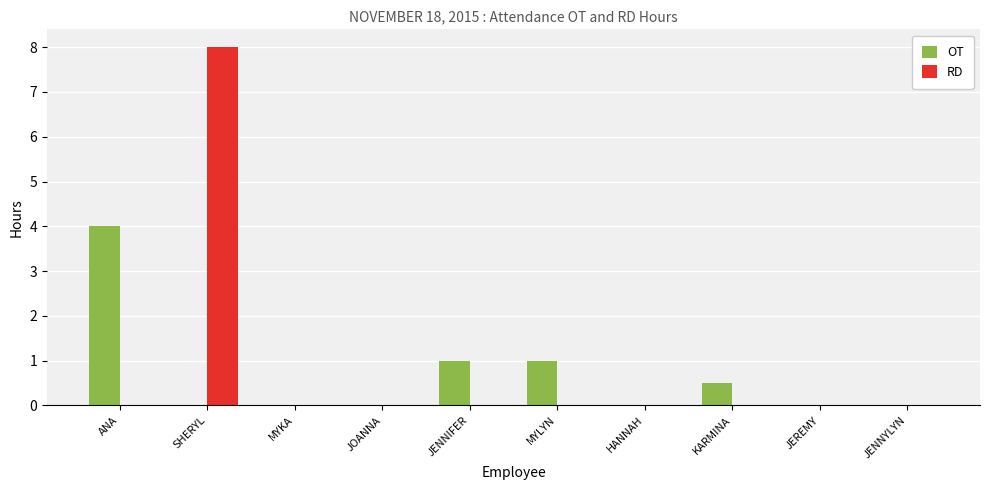

What is the sum of all RD values?

8.0